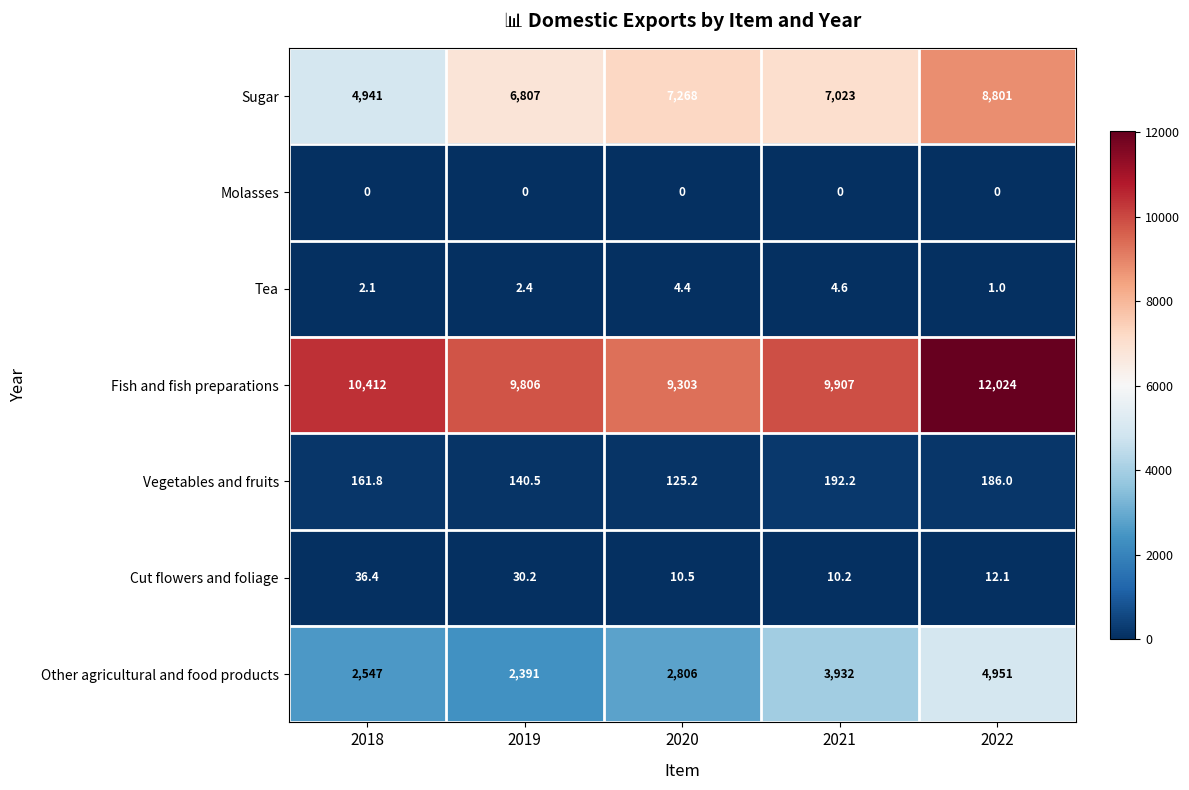

Which series changed the most between 2018 and 2022?

Sugar